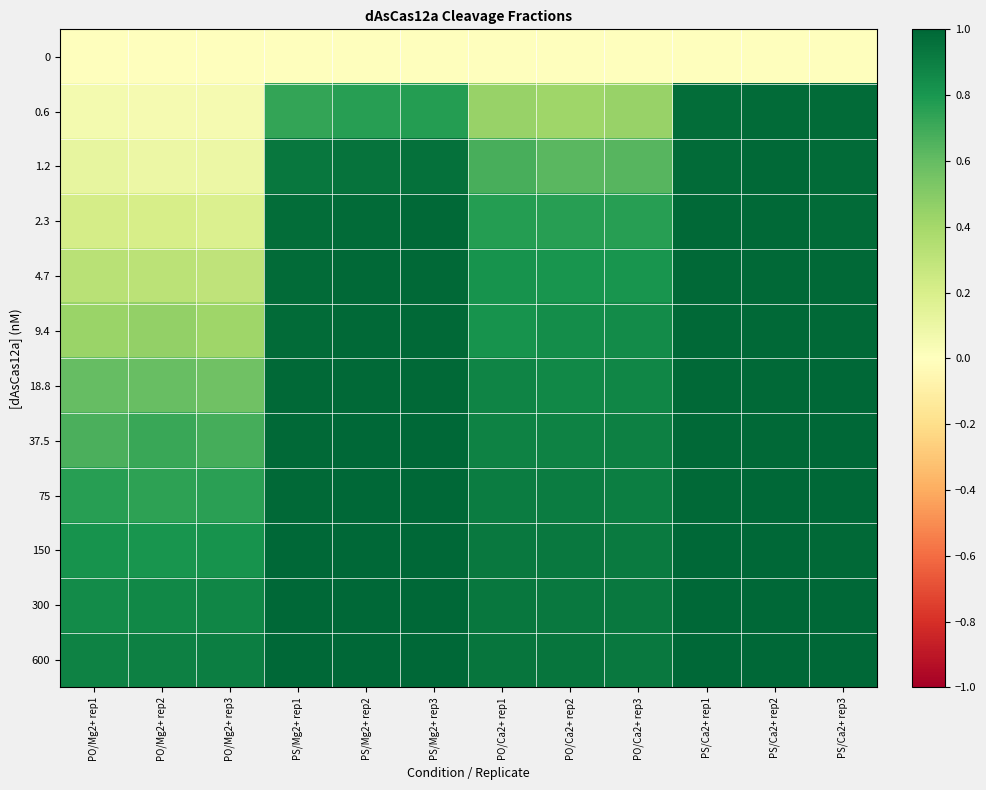

Which label corresponds to the largest value in the chart?

PS/Ca2+ rep2